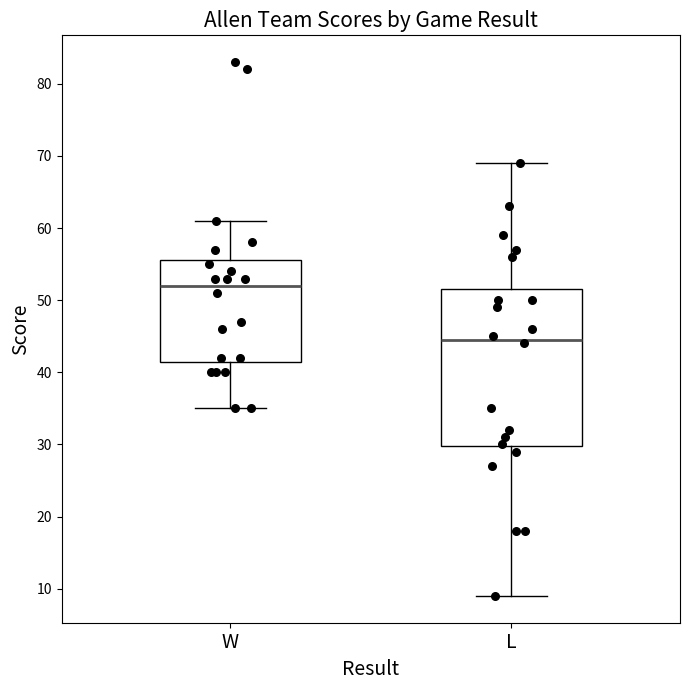

Where is the lower edge of the box for L on the y-axis? The values are not printed on the chart, so give them approximately, as read against the axis.

30